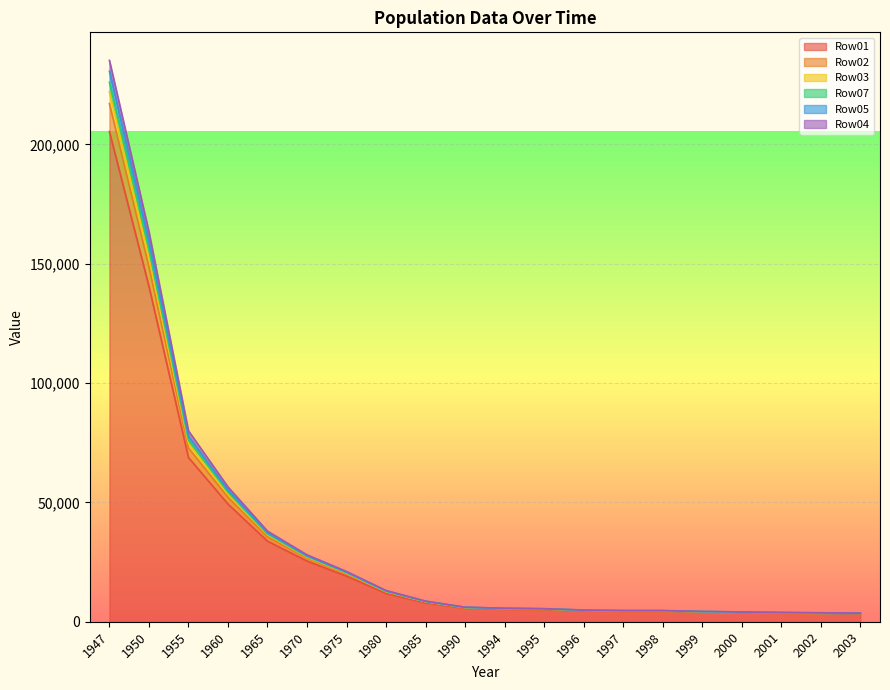

What is the total value across all series at 1970?

28033